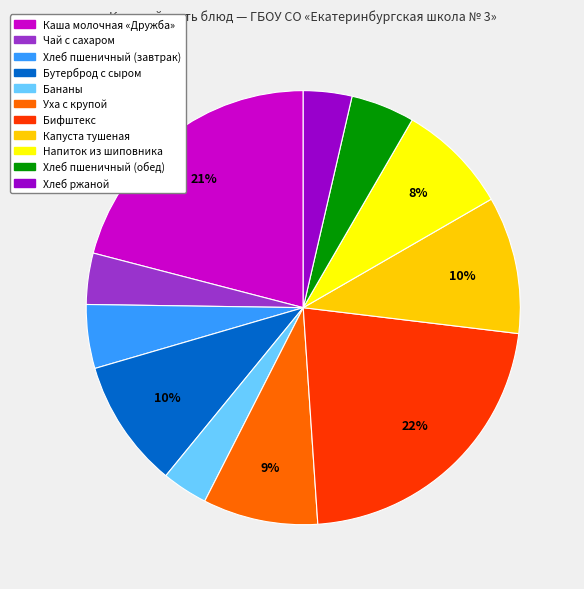

What is the largest slice in the pie chart?

Бифштекс